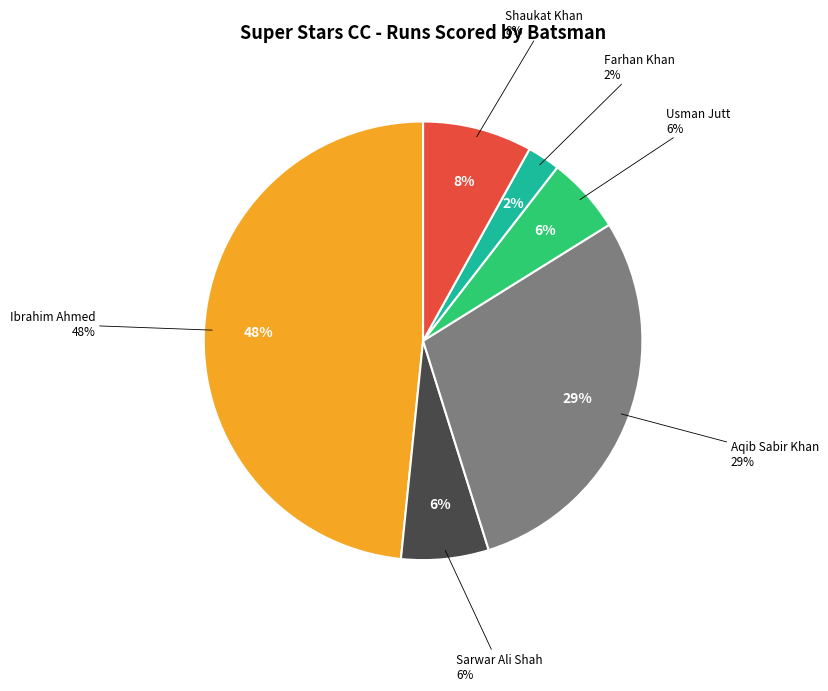

What percentage is the Aqib Sabir Khan slice, to the nearest percent?

29%